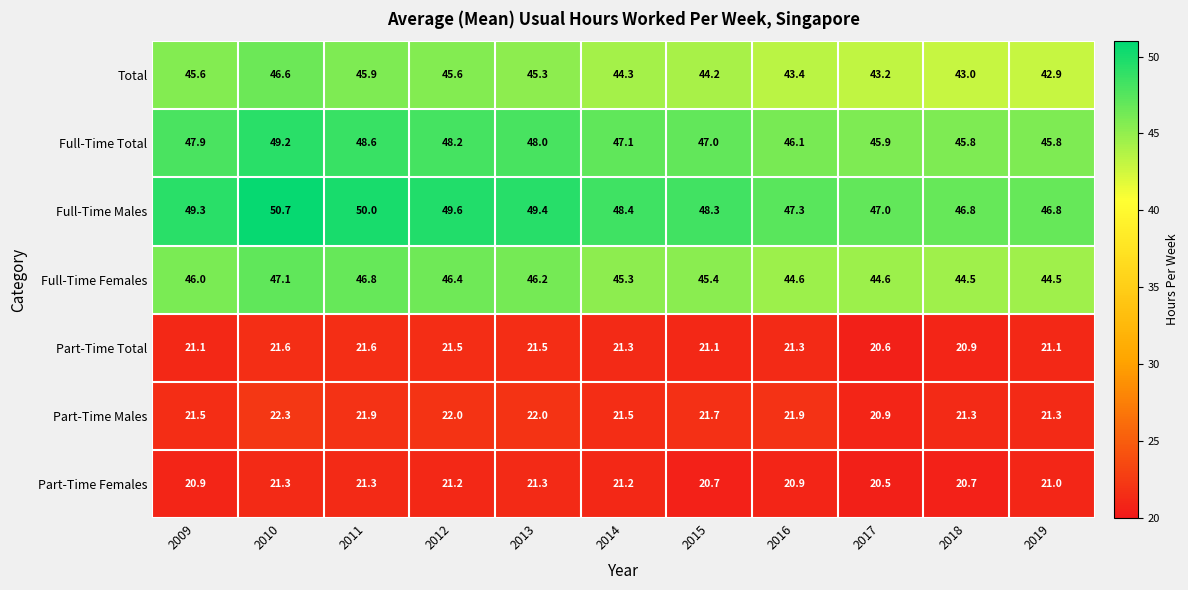

Which series changed the most between 2010 and 2018?

Full-Time Males